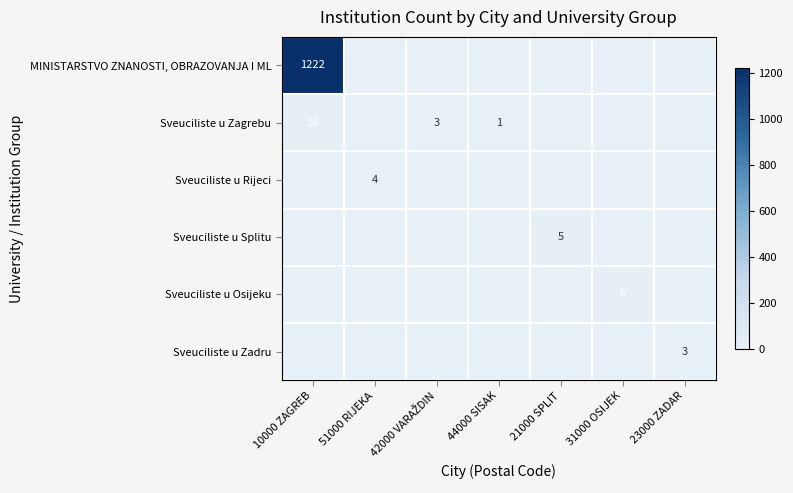

What is the difference between the maximum and minimum values in the Sveuciliste u Osijeku series?

6